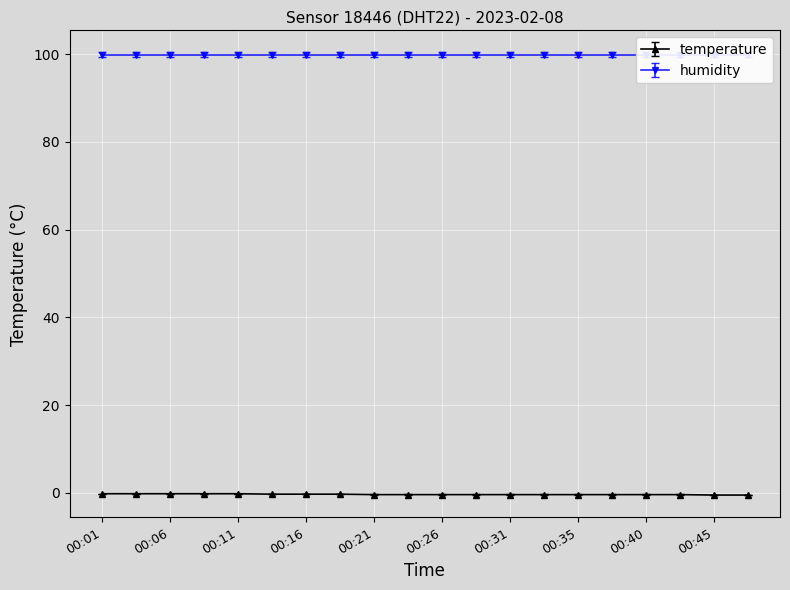

What is the smallest value displayed?

-0.5